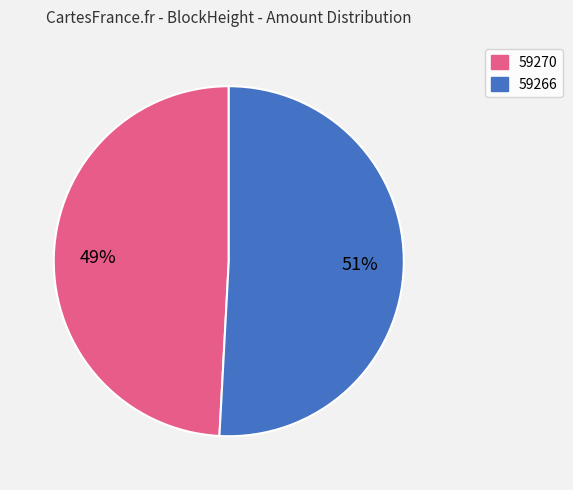

Rank the categories by value from highest to lowest.

59266, 59270